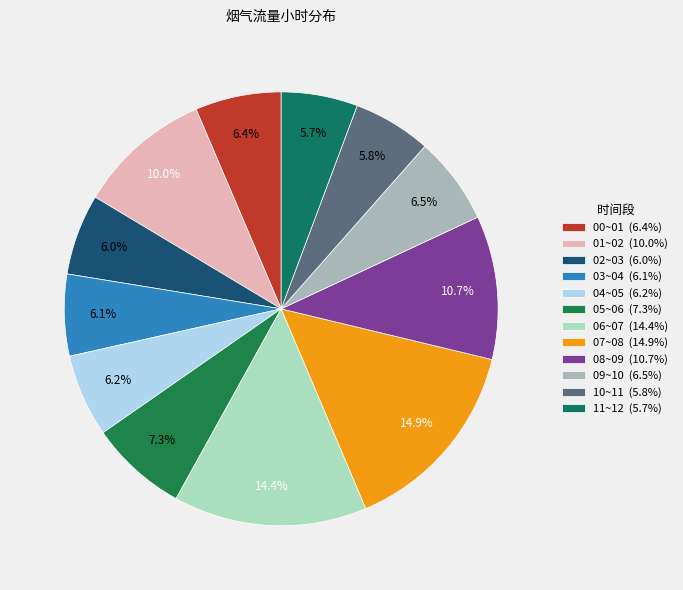

To the nearest percent, what portion does 11~12 represent?

6%